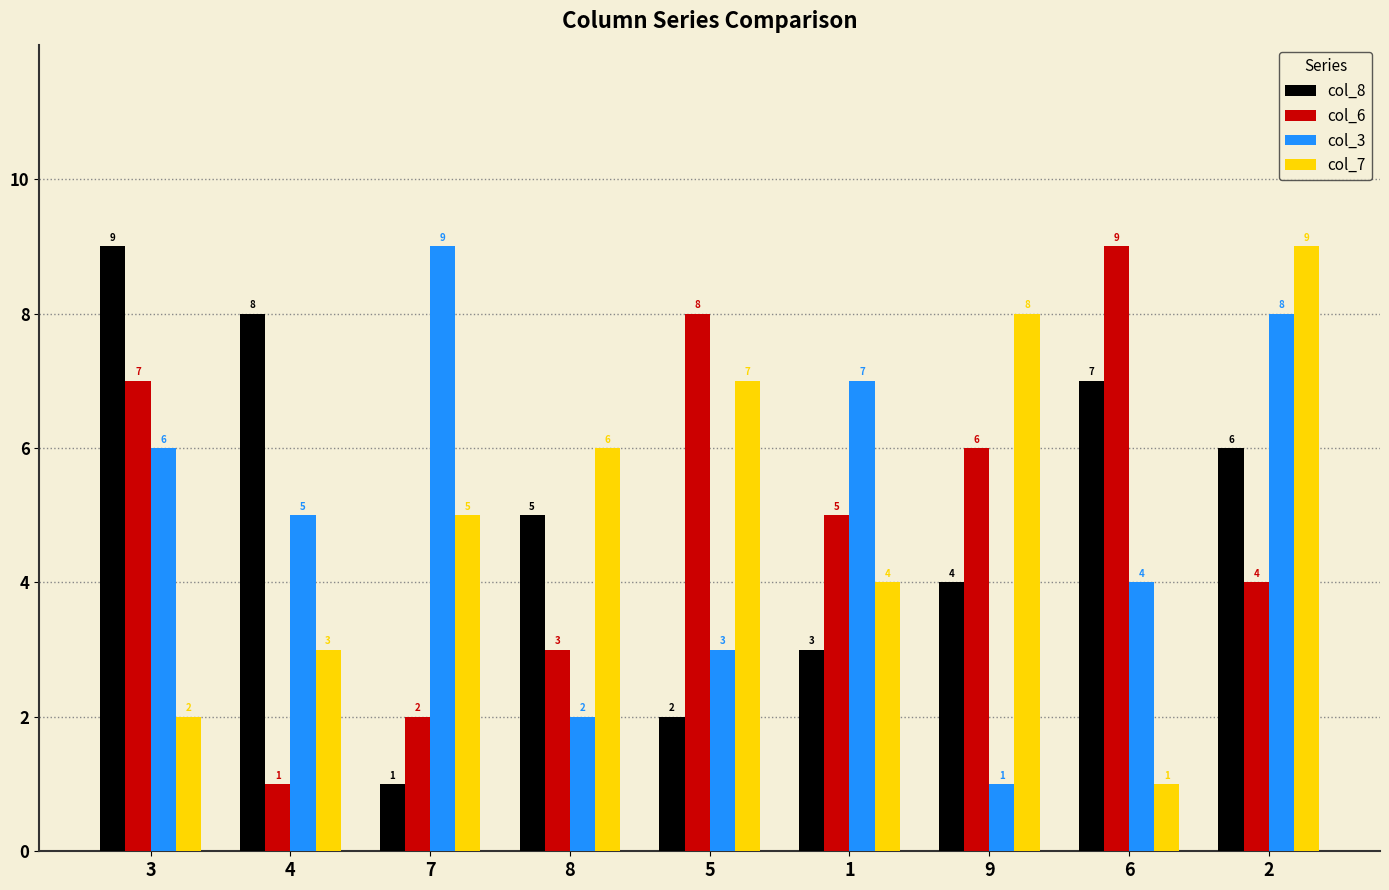

What is the difference between the maximum and minimum values in the col_8 series?

8